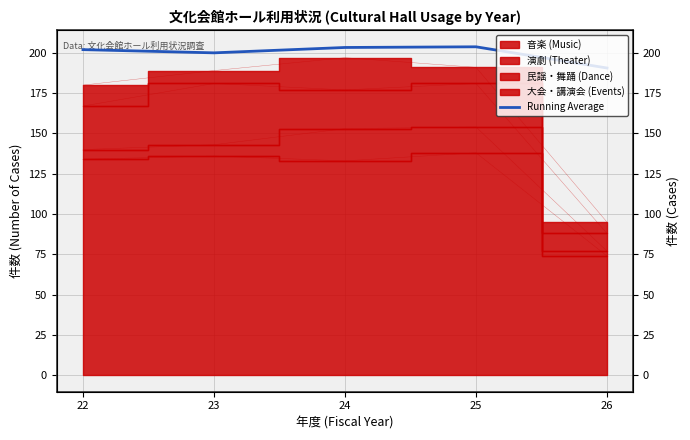

Is it true that the value at 23 is 128.2?

False